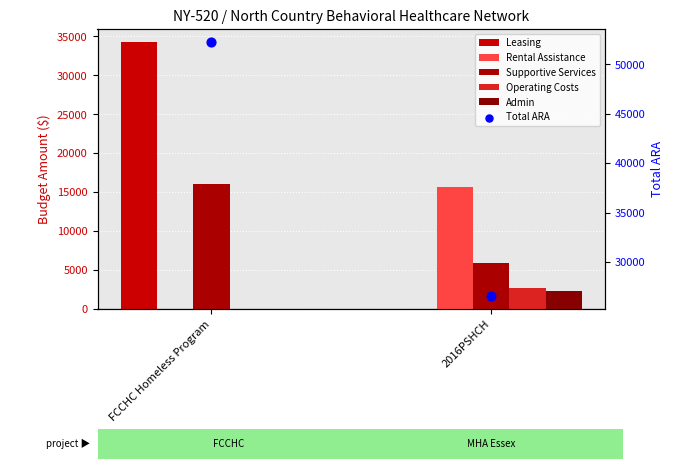

Which series contains the lowest Y value?

Leasing